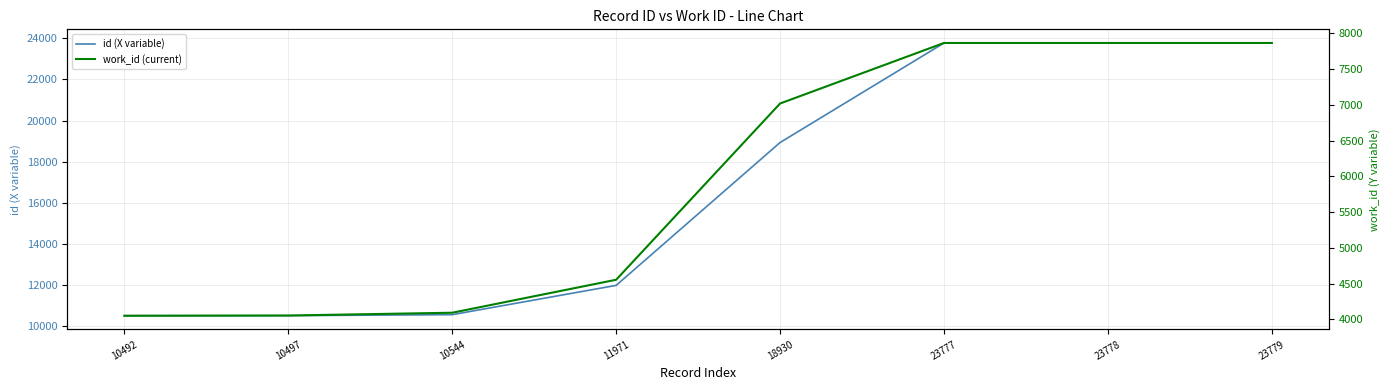

Reading right to left, what are all the values shown in this chart?

id (X variable): 23779	23778	23777	18930	11971	10544	10497	10492
work_id (current): 7864	7864	7864	7018	4555	4094	4055	4052